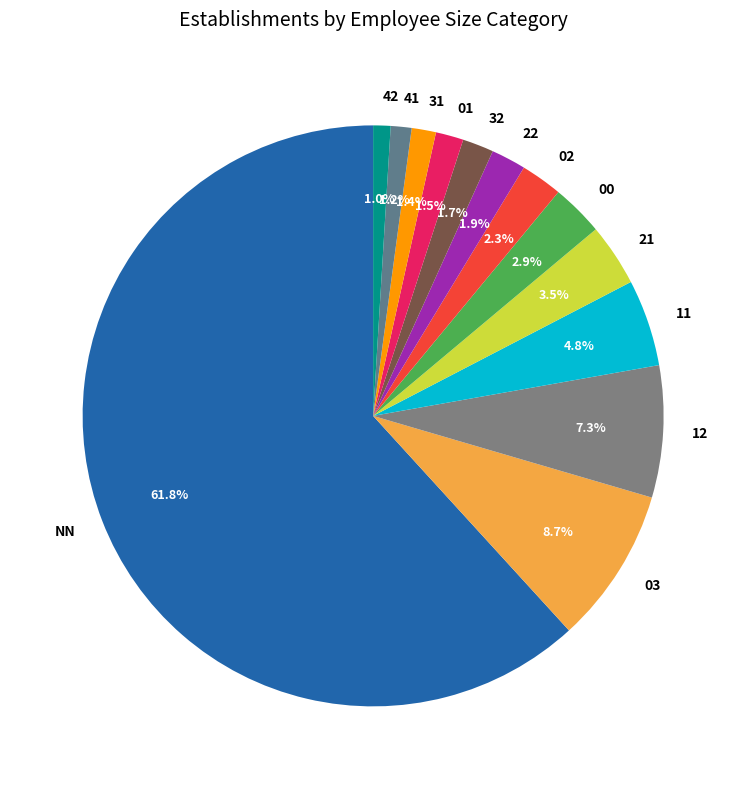

To the nearest percent, what is the difference between the largest and smallest slice percentages?

61%